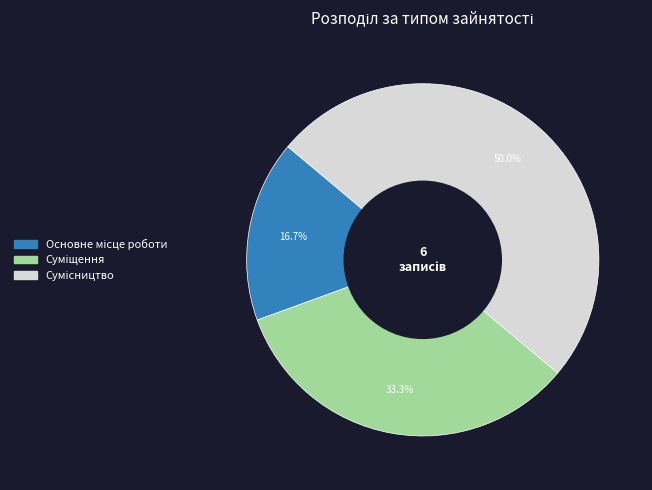

What percentage is the Основне місце роботи slice, to the nearest percent?

17%